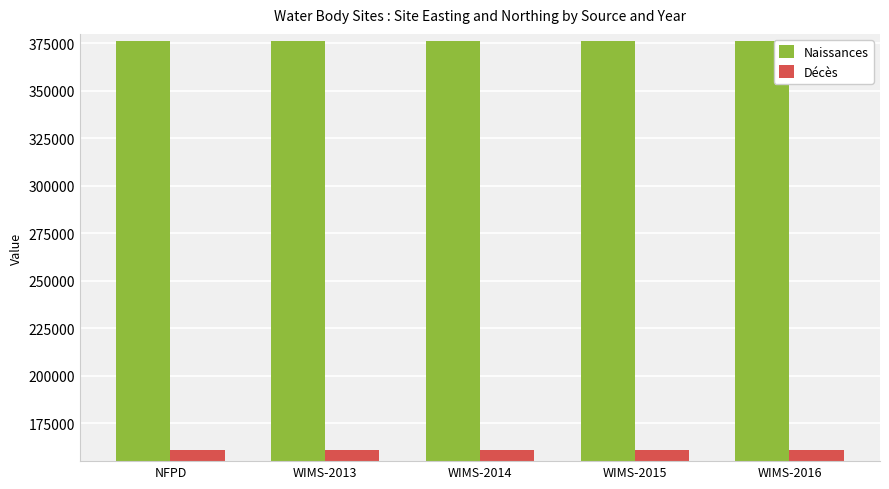

How many series are shown in this chart?

2